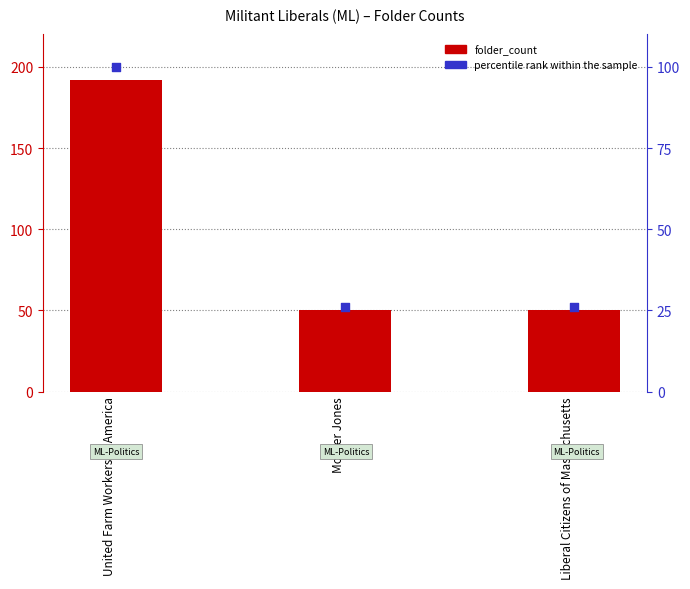

What is the total value across all series at Liberal Citizens of Massachusetts?

76.0